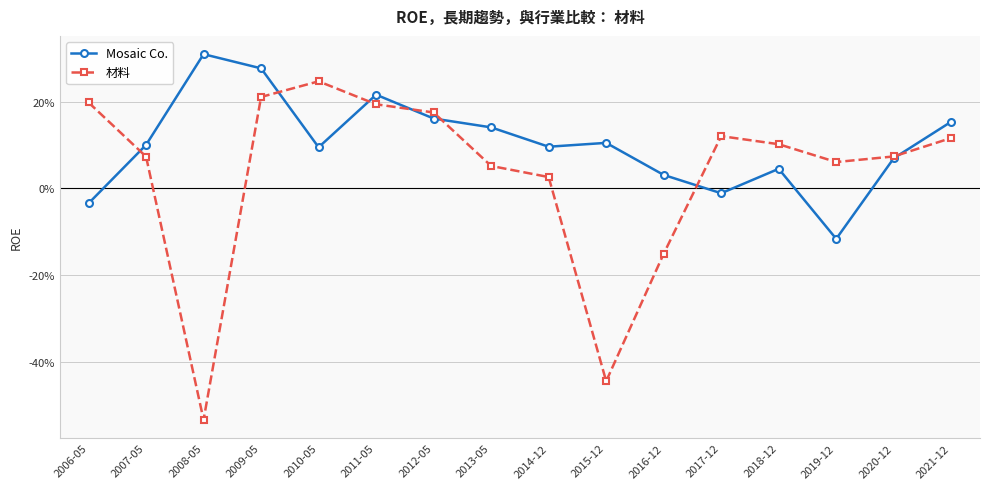

What are all the series names shown in the legend?

Mosaic Co., 材料